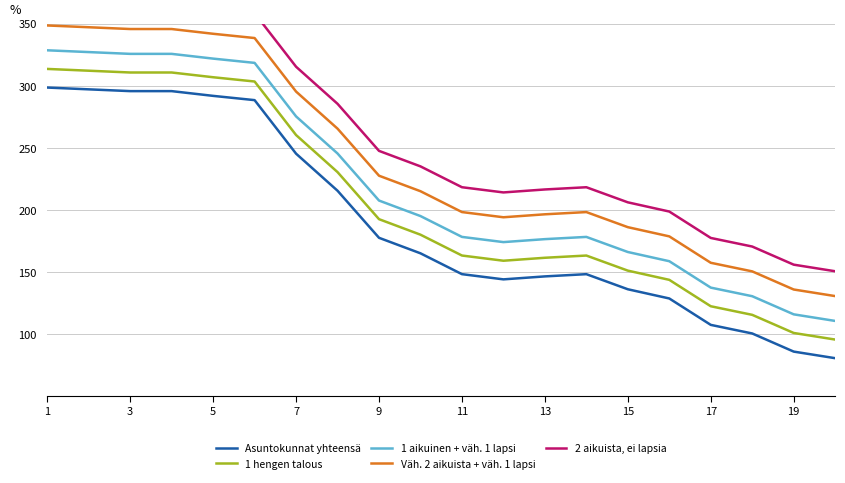

Reading left to right, transcribe all the data shown in this chart.

Asuntokunnat yhteensä: 298.6	297.1	295.7	295.7	291.9	288.4	245.3	215.5	177.6	165.1	148.3	144.1	146.5	148.3	136.1	128.7	107.5	100.5	86.0	80.6
1 hengen talous: 313.6	312.1	310.7	310.7	306.9	303.4	260.3	230.5	192.6	180.1	163.3	159.1	161.5	163.3	151.1	143.7	122.5	115.5	101.0	95.6
1 aikuinen + väh. 1 lapsi: 328.6	327.1	325.7	325.7	321.9	318.4	275.3	245.5	207.6	195.1	178.3	174.1	176.5	178.3	166.1	158.7	137.5	130.5	116.0	110.6
Väh. 2 aikuista + väh. 1 lapsi: 348.6	347.1	345.7	345.7	341.9	338.4	295.3	265.5	227.6	215.1	198.3	194.1	196.5	198.3	186.1	178.7	157.5	150.5	136.0	130.6
2 aikuista, ei lapsia: 368.6	367.1	365.7	365.7	361.9	358.4	315.3	285.5	247.6	235.1	218.3	214.1	216.5	218.3	206.1	198.7	177.5	170.5	156.0	150.6